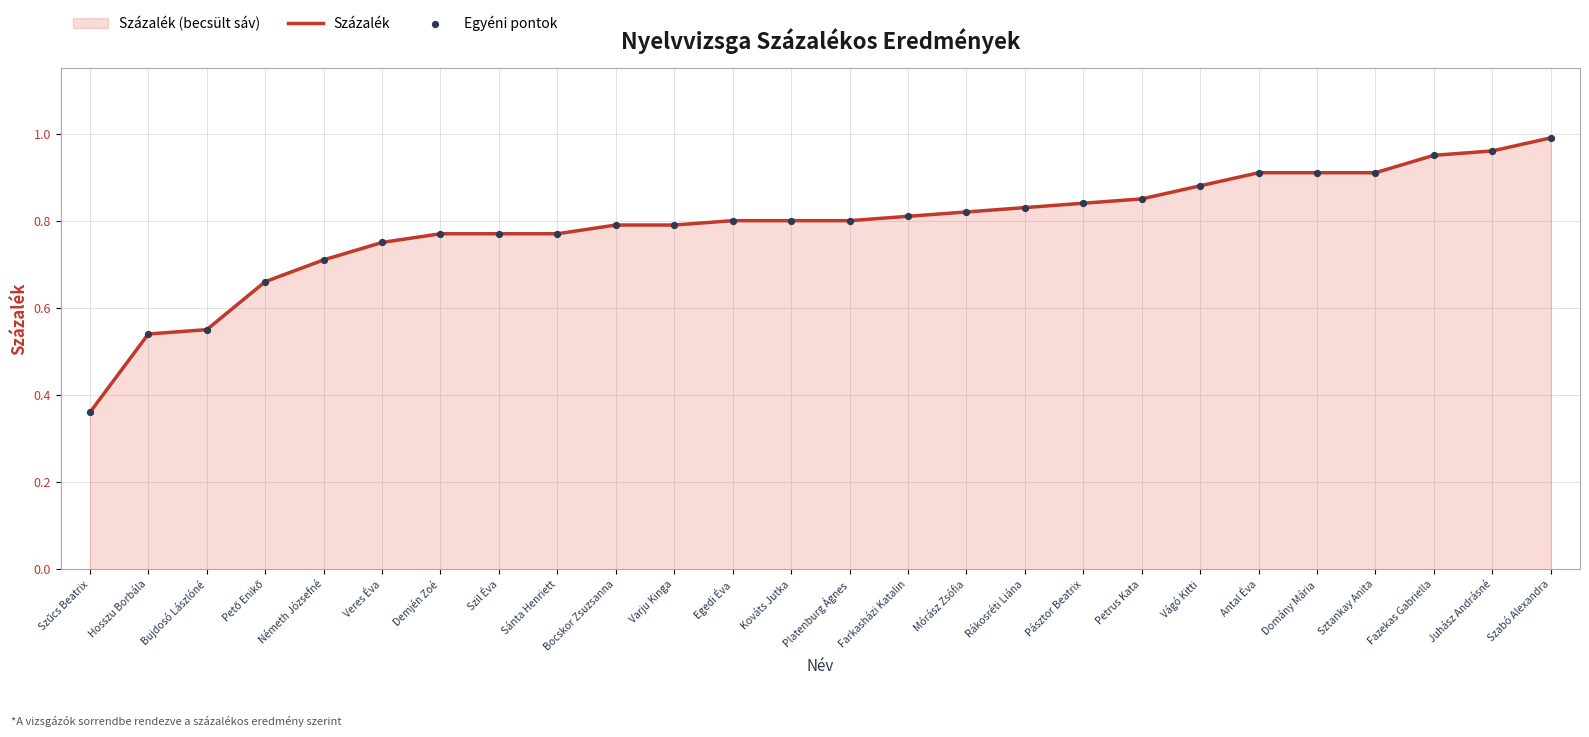

What is the total value across all series at Fazekas Gabriella?

1.9